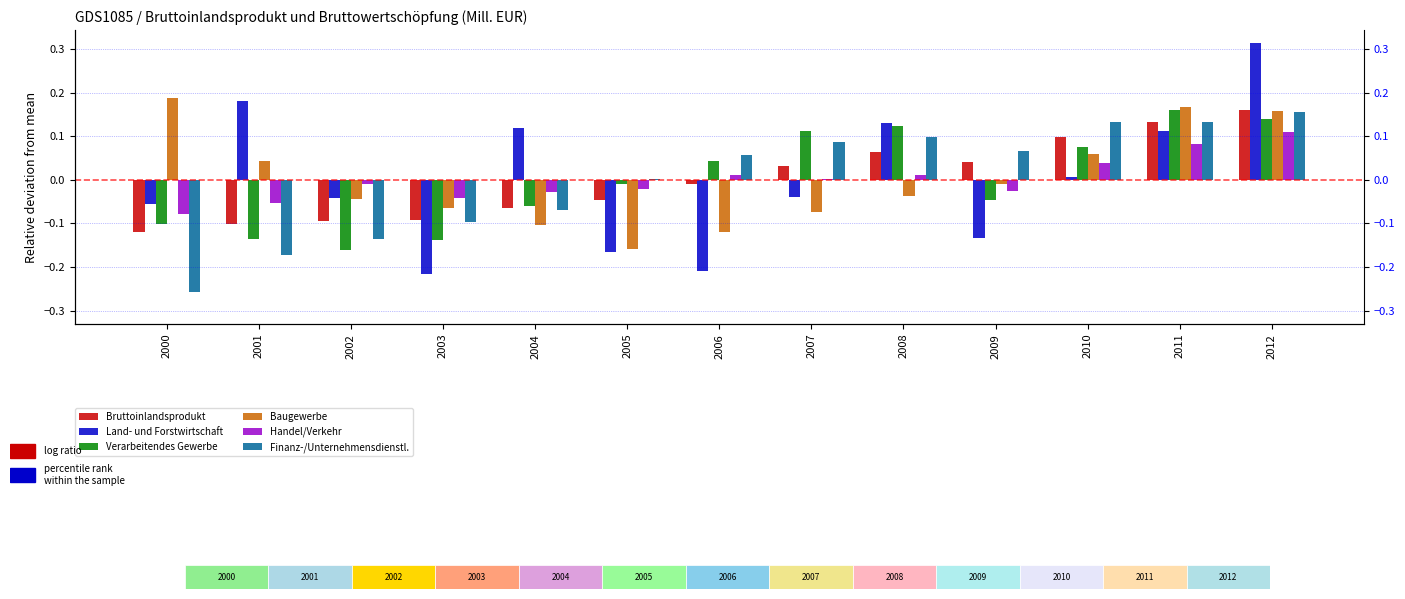

Which series has the largest range (max minus min)?

Land- und Forstwirtschaft